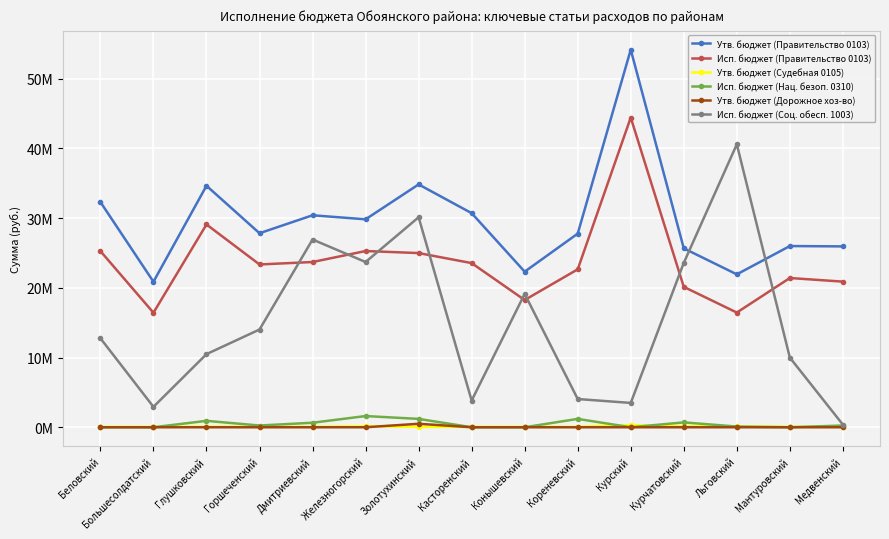

True or false: Утв. бюджет (Судебная 0105) and Исп. бюджет (Соц. обесп. 1003) cross at least once.

False